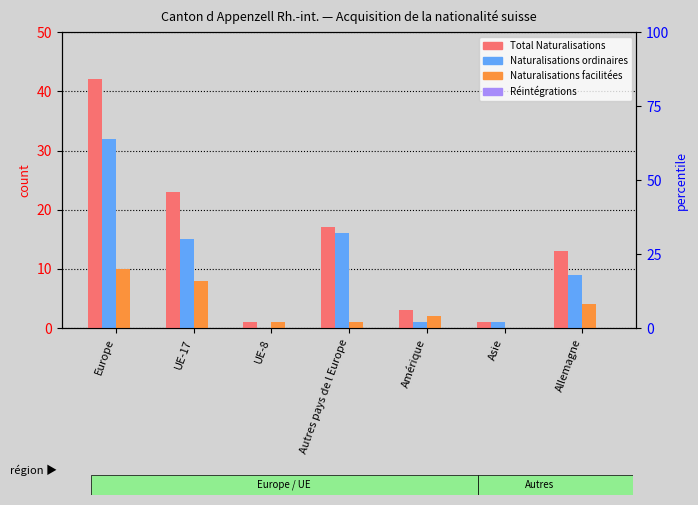

At which label is Total Naturalisations closest to 21?

UE-17